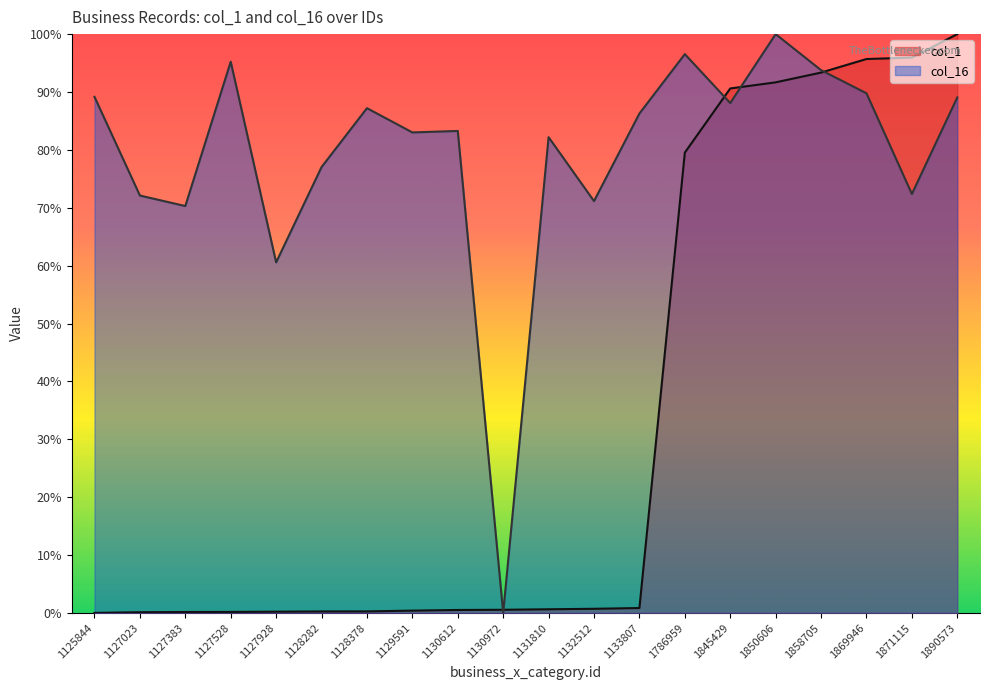

Reading left to right, extract all data points from this chart.

col_1: 0.0	0.0	0.0	0.0	0.0	0.0	0.0	0.0	0.0	0.0	0.0	0.0	0.0	0.8	0.9	0.9	0.9	1.0	1.0	1.0
col_16: 0.9	0.7	0.7	1.0	0.6	0.8	0.9	0.8	0.8	0.0	0.8	0.7	0.9	1.0	0.9	1.0	0.9	0.9	0.7	0.9